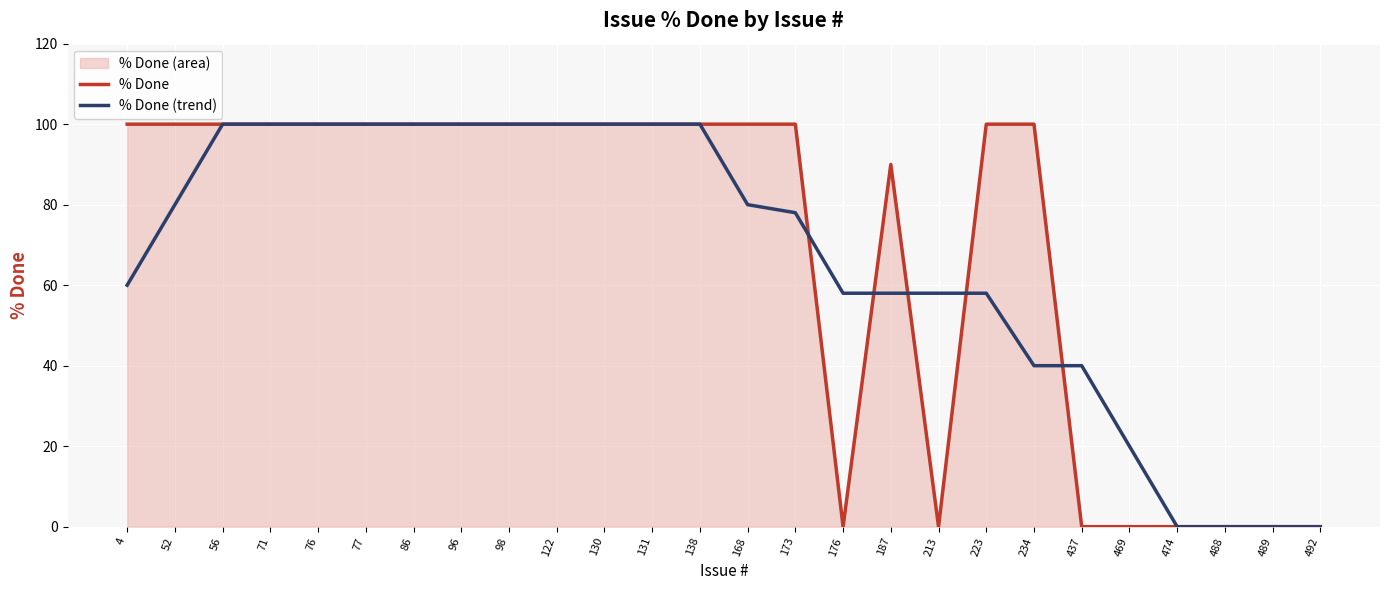

Reading left to right, what are all the values shown in this chart?

% Done: 4=100	52=100	56=100	71=100	76=100	77=100	86=100	96=100	98=100	122=100	130=100	131=100	138=100	168=100	173=100	176=0	187=90	213=0	223=100	234=100	437=0	469=0	474=0	488=0	489=0	492=0
% Done (trend): 4=60	52=80	56=100	71=100	76=100	77=100	86=100	96=100	98=100	122=100	130=100	131=100	138=100	168=80	173=78	176=58	187=58	213=58	223=58	234=40	437=40	469=20	474=0	488=0	489=0	492=0